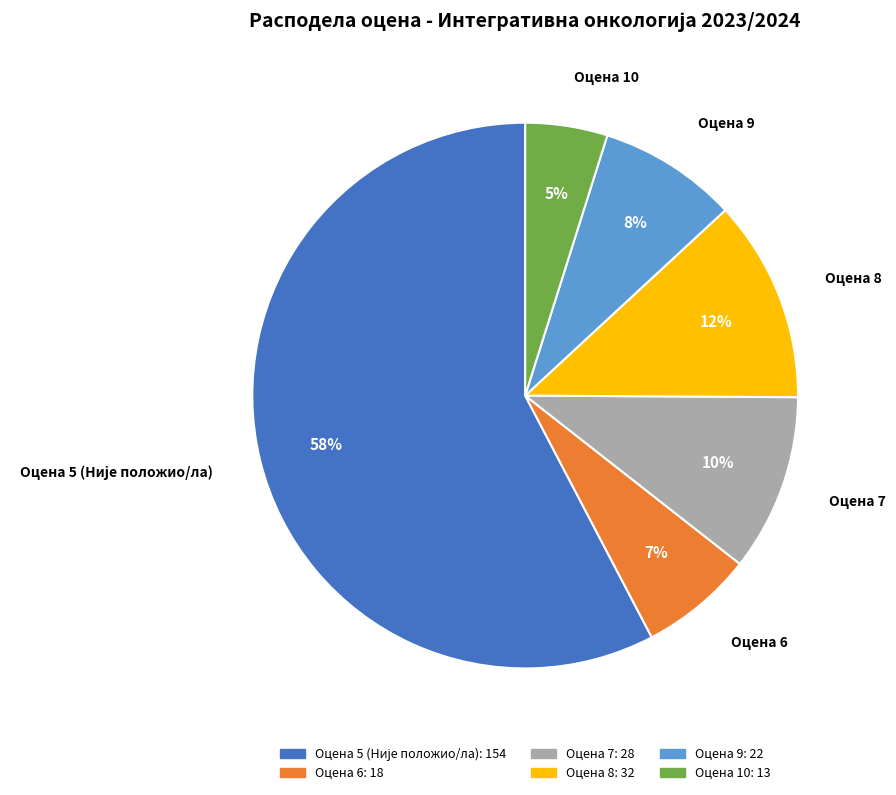

How many segments does this pie chart have?

6